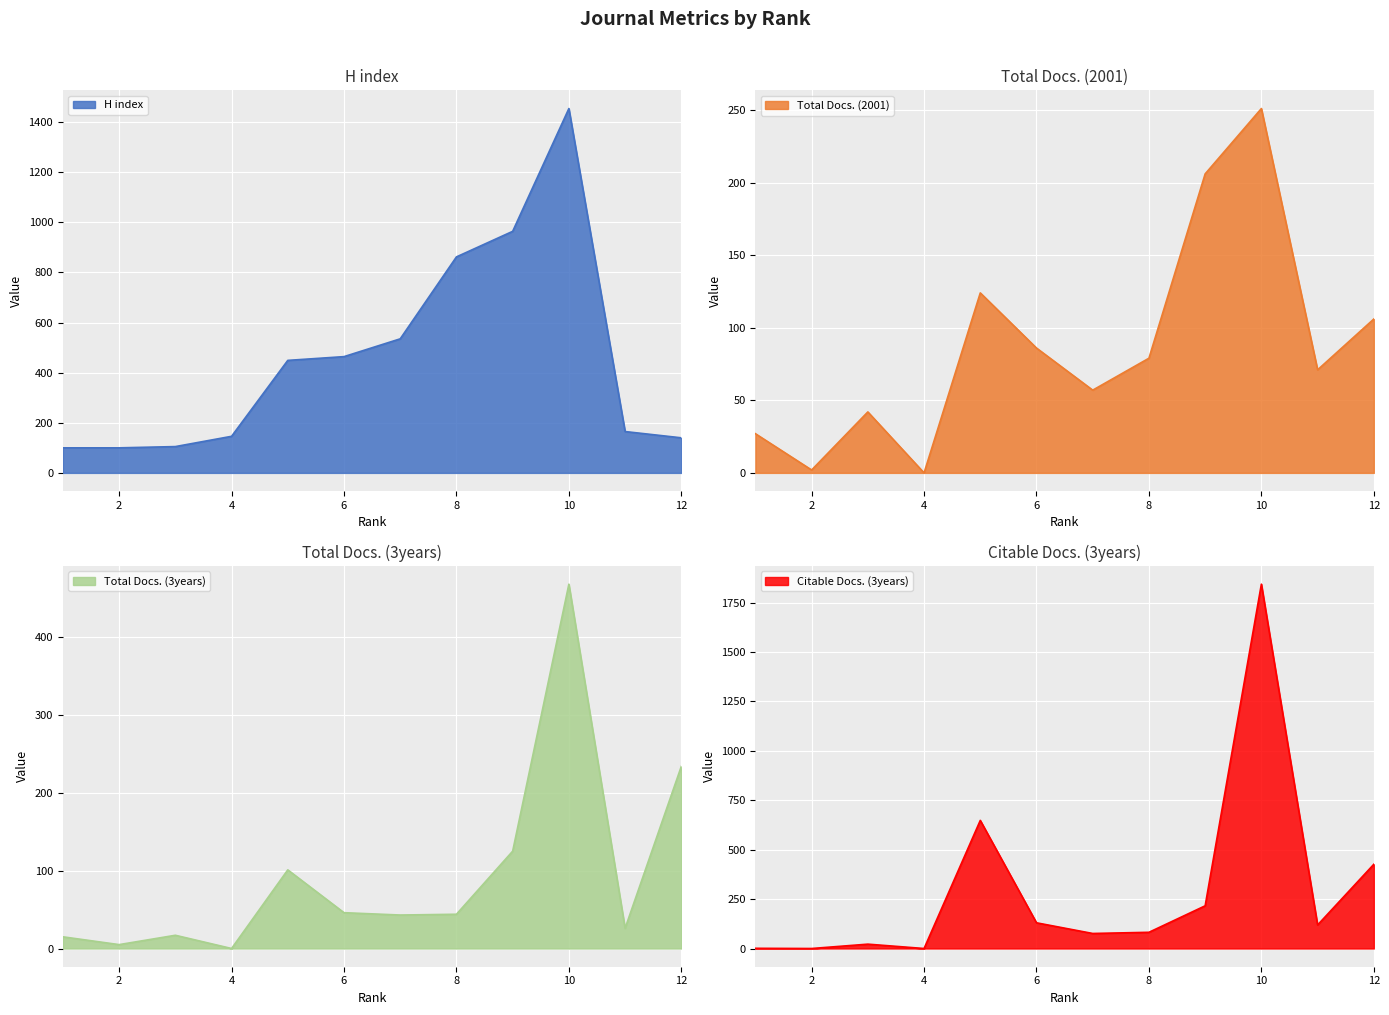

Which label corresponds to the largest value in the chart?

10